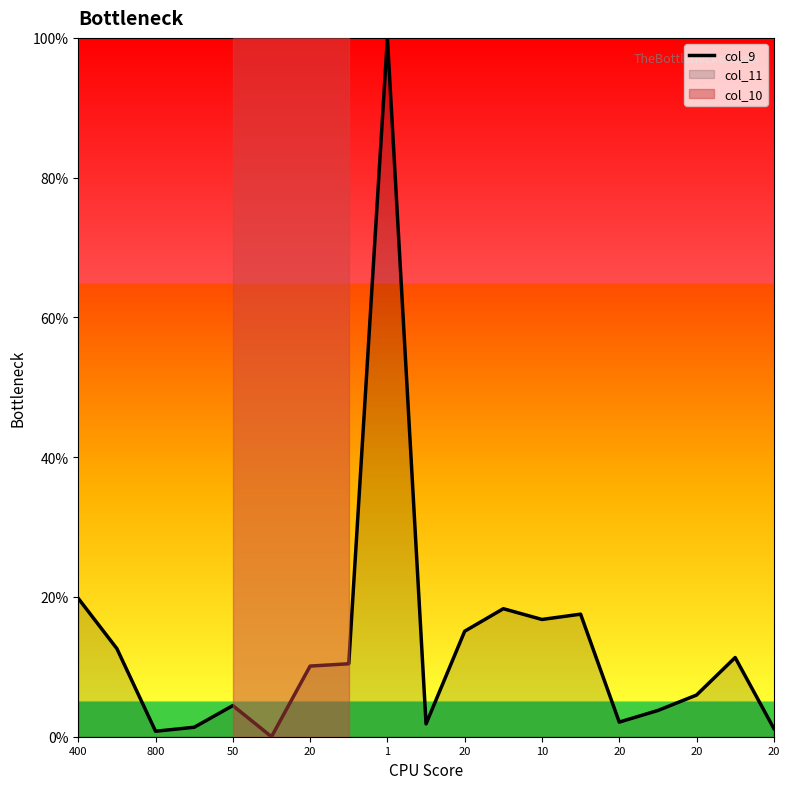

What is the label of the 11th point from the left?

20